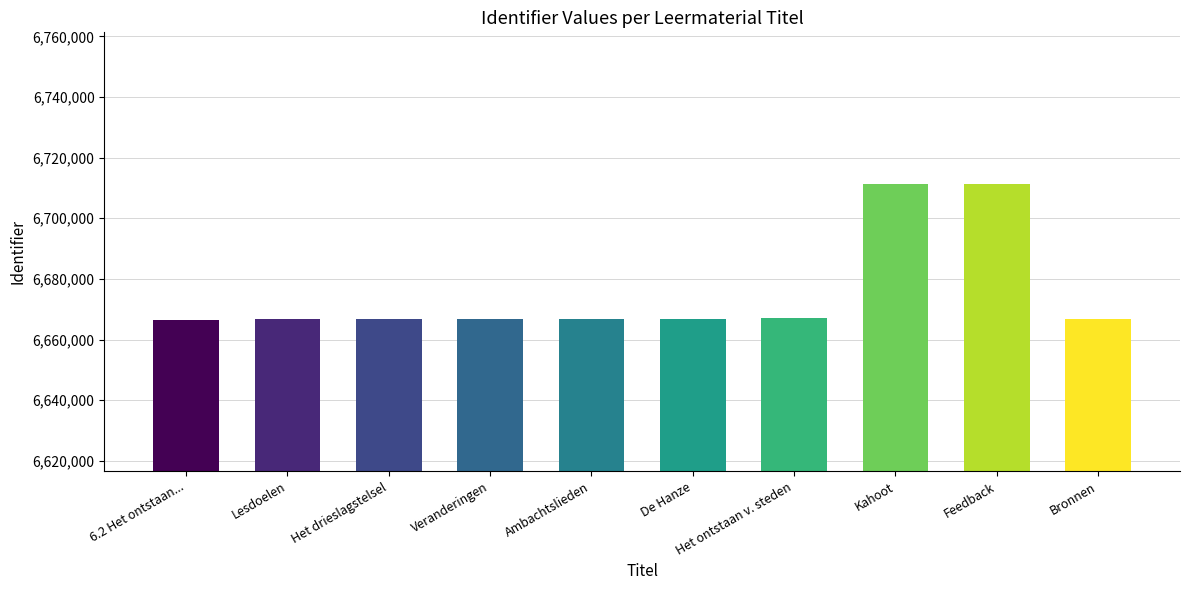

What is the greatest value displayed?

6711353